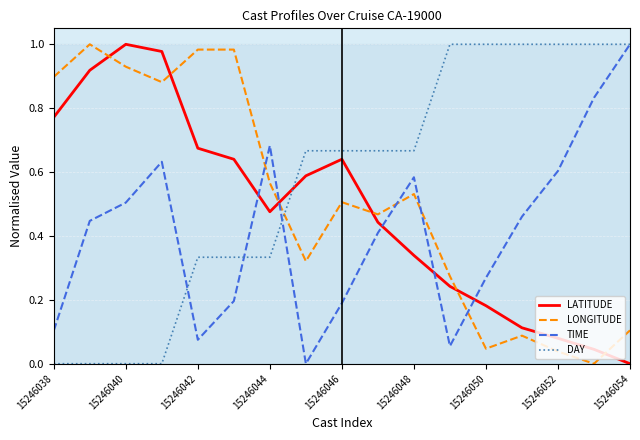

How many lines are shown in the chart?

4